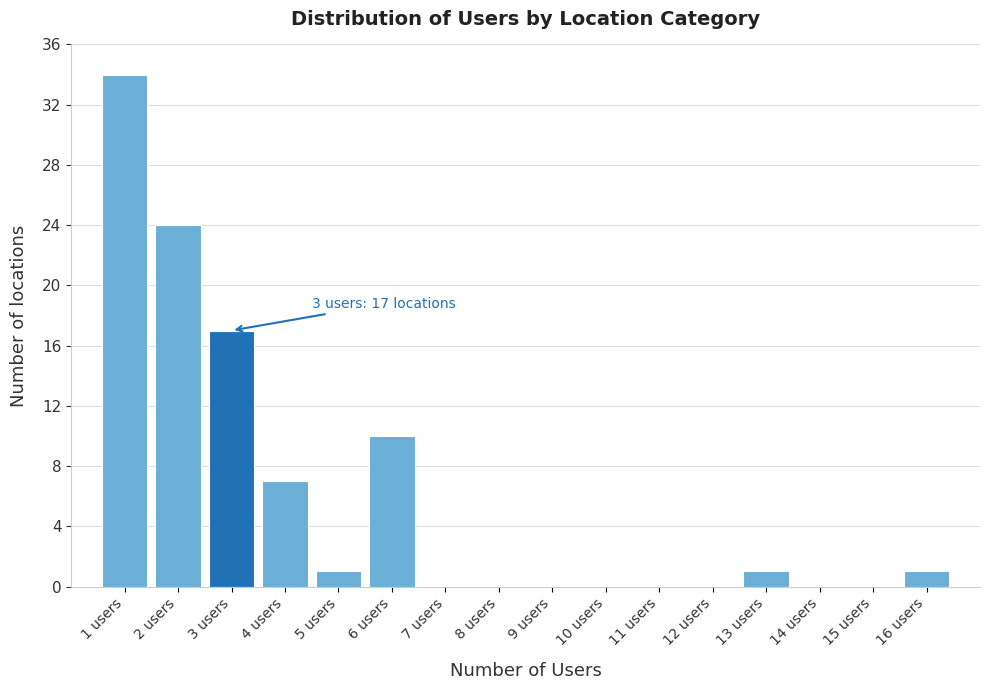

Over which range of the x-axis is the bar tallest?

0.5 to 1.5